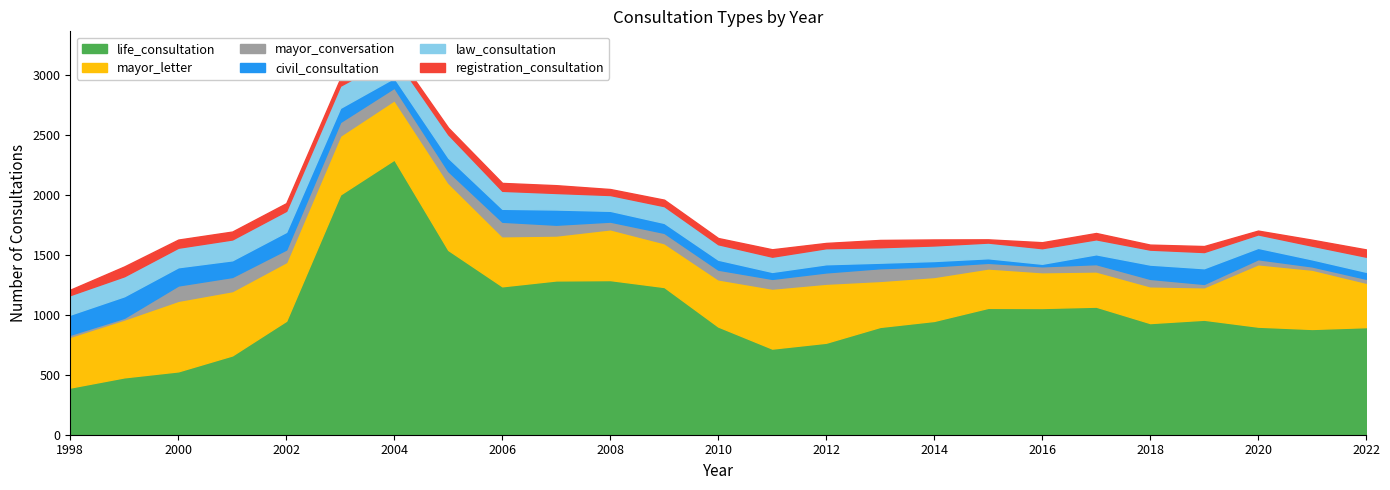

What is the sum of the life_consultation values at 2011 and 2012?

1487